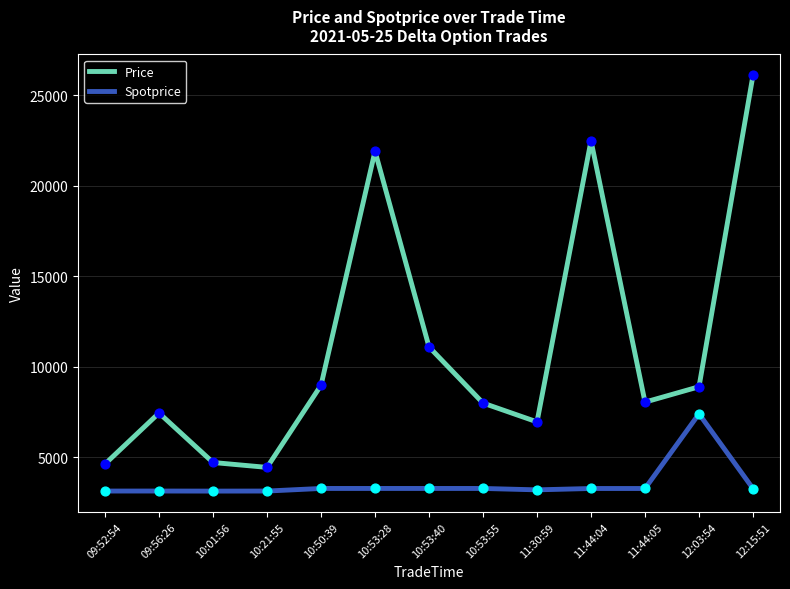

At which category is the sum across all series the highest?

12:15:51